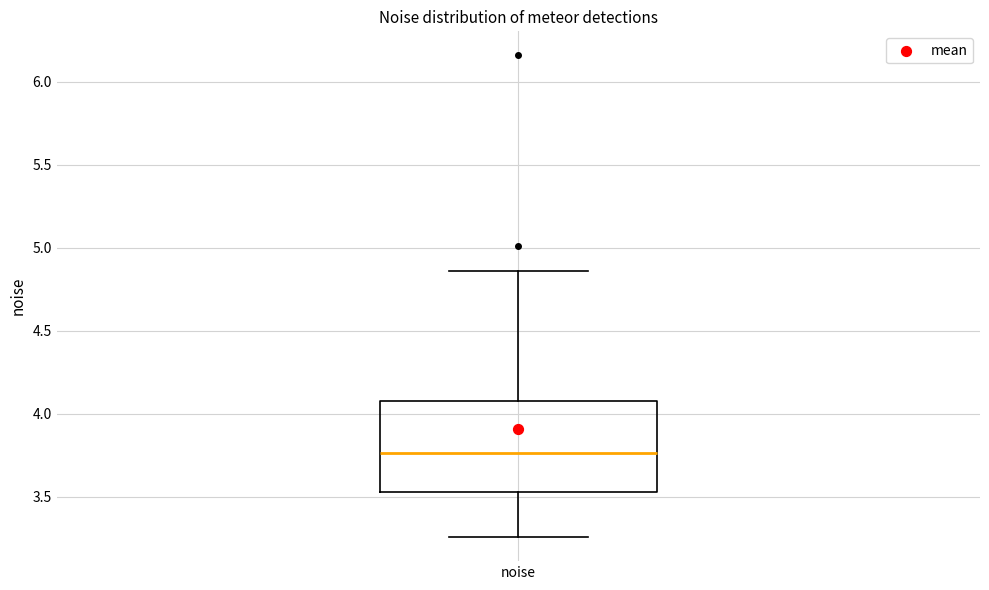

Read this box plot against the y-axis: the position of the median line, the range covered by the box, and the ends of both whiskers. The values are not printed on the chart, so give them approximately, as read against the axis.

median 3.75, box 3.55 to 4.10, whiskers 3.25 to 4.85